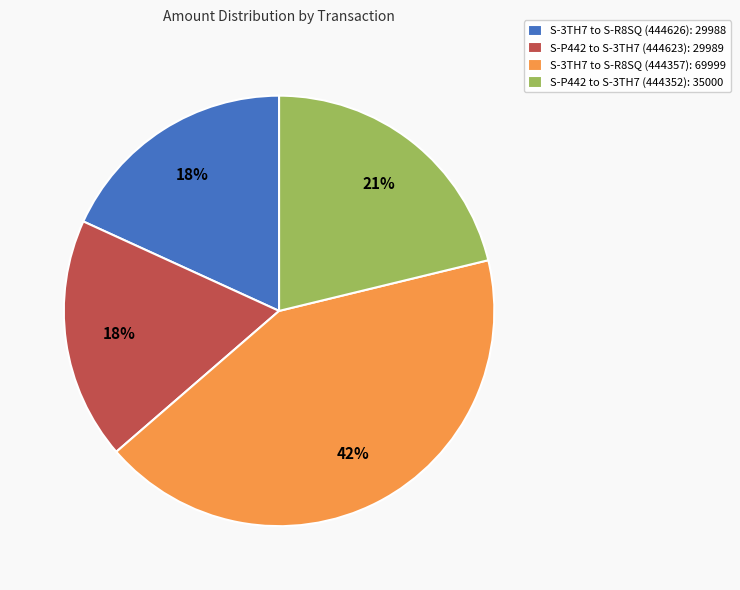

Is S-3TH7 to S-R8SQ (444626) the majority of the pie?

No